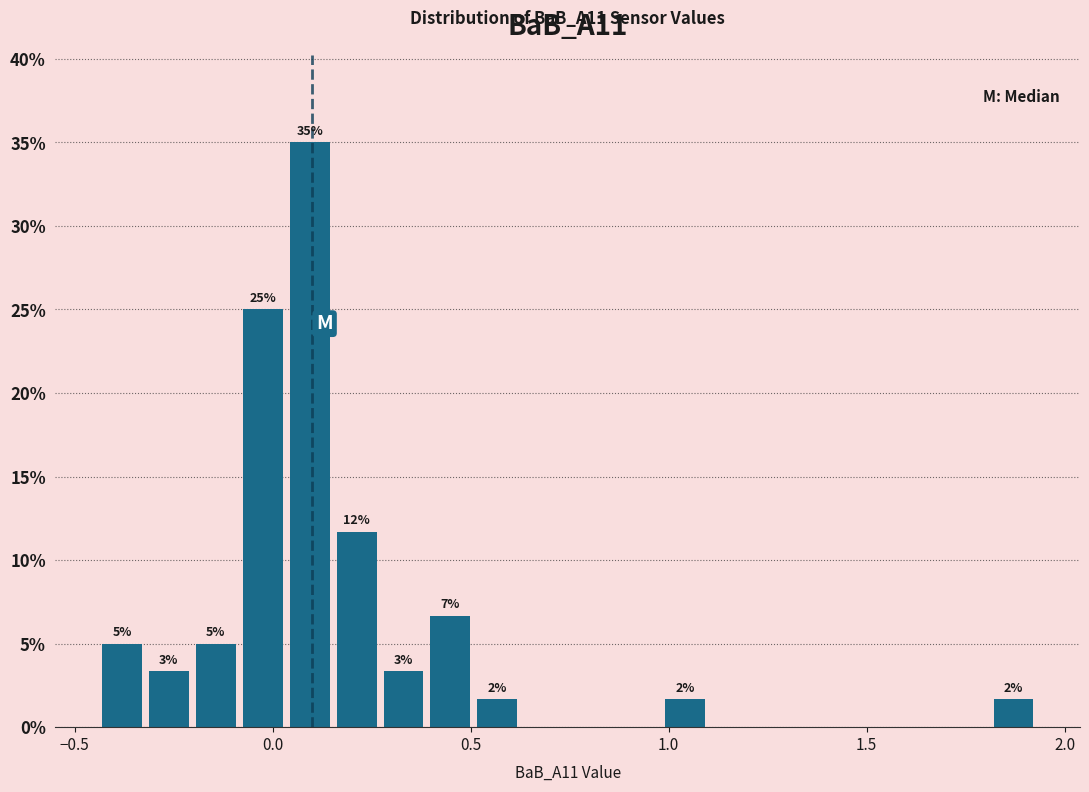

Around what value on the x-axis is the tallest bar? Give the approximate position of its centre, as read against the axis.

0.10